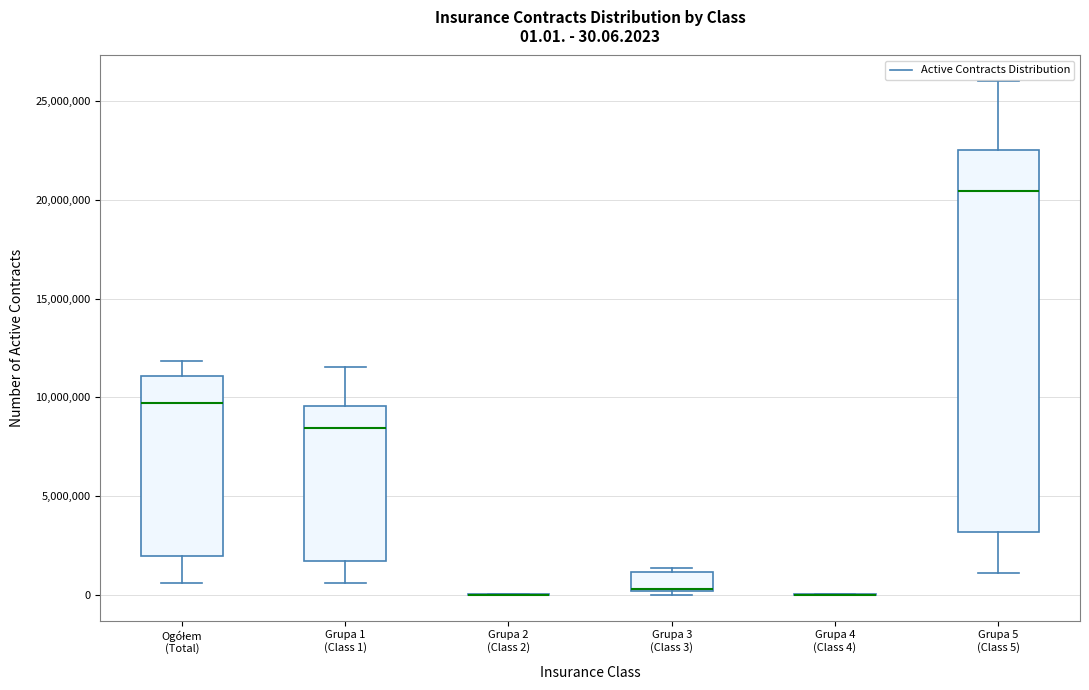

Comparing the boxes themselves (not the whiskers), which one is the tallest?

Grupa 5 (Class 5)